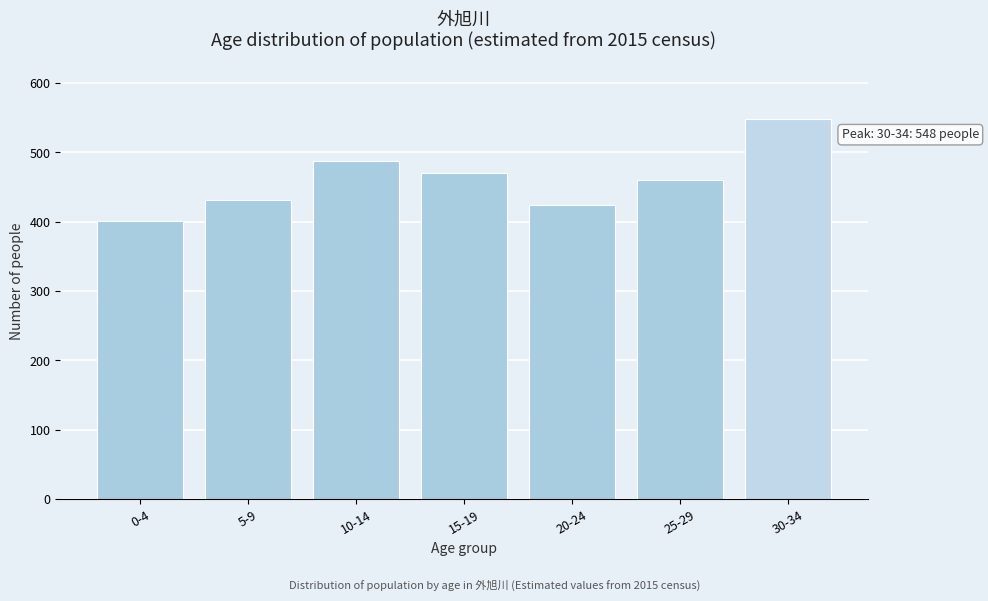

Reading left to right, transcribe all the data shown in this chart.

0-4=401	5-9=432	10-14=487	15-19=471	20-24=424	25-29=460	30-34=548